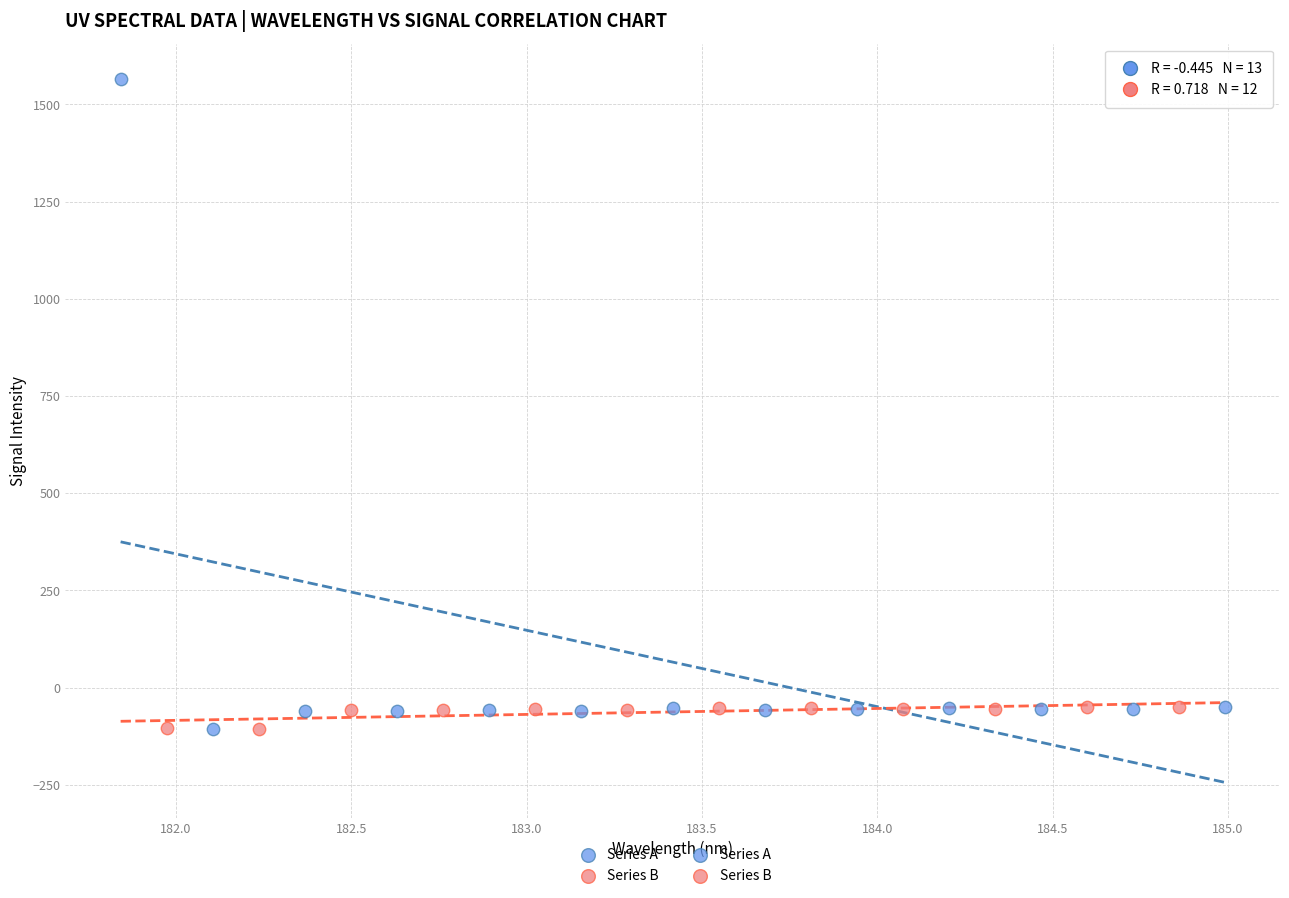

Which series has the widest spread of Y values?

Series A